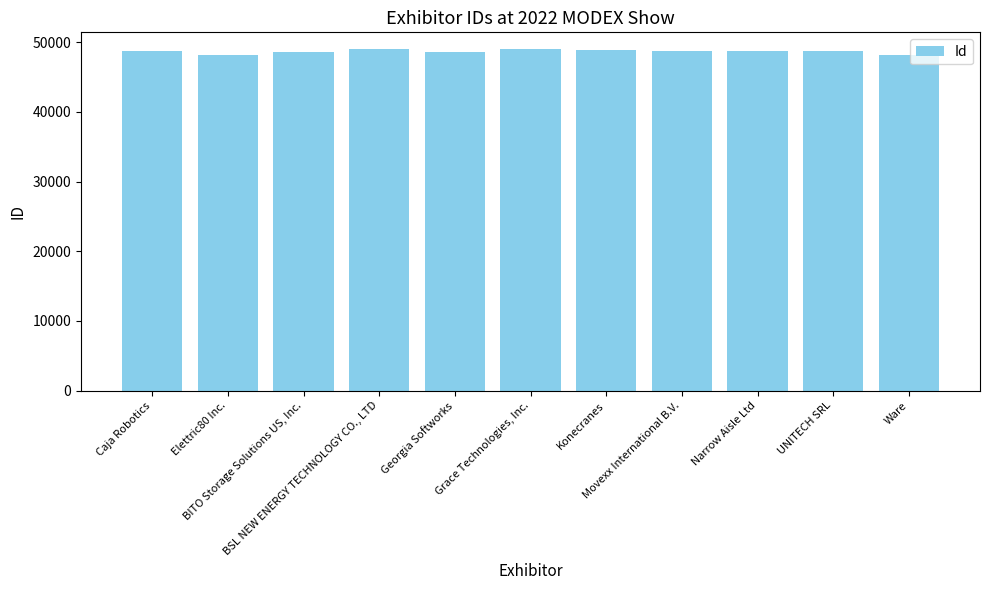

Read the value at Narrow Aisle Ltd.

48783